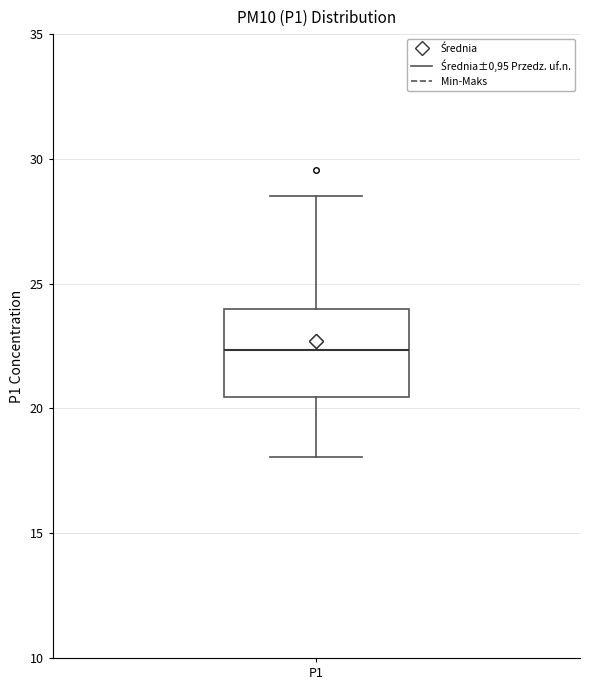

Transcribe this box plot: give where the median line is, the range the box spans, and where the two whiskers end, as read against the y-axis. The values are not printed on the chart, so give them approximately, as read against the axis.

median 22.5, box 20.5 to 24.0, whiskers 18.0 to 28.5